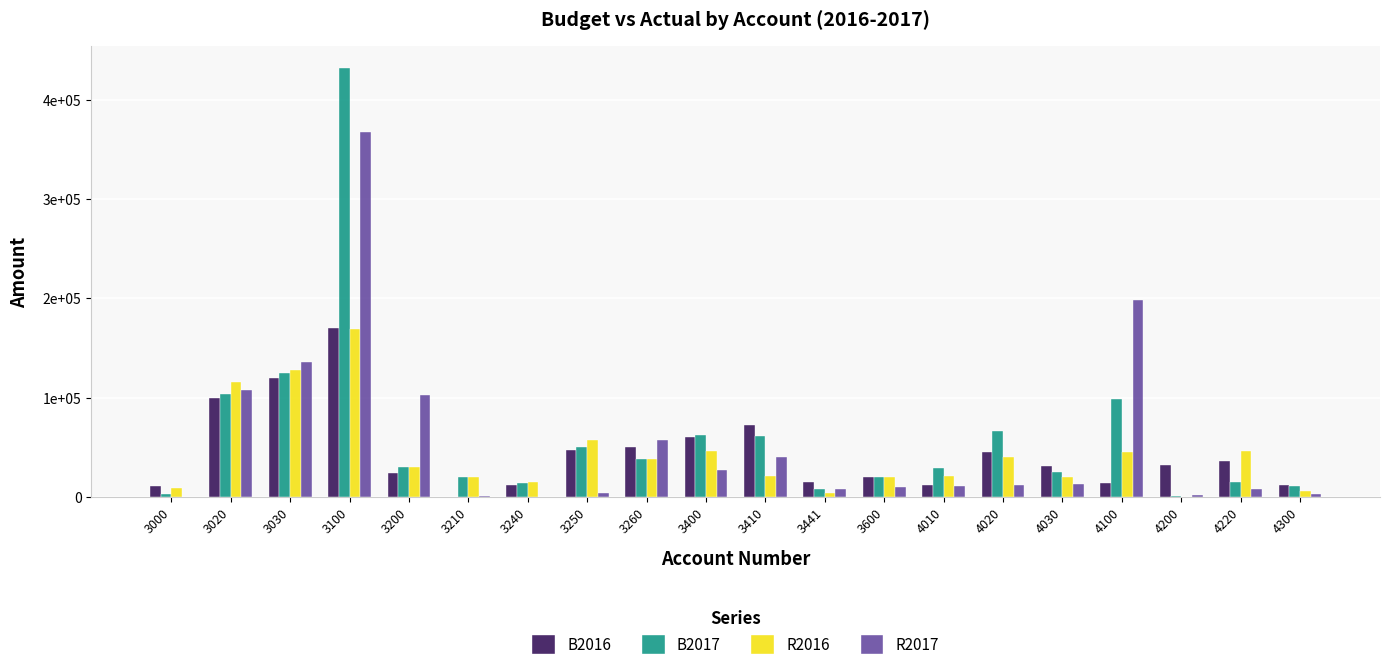

What is the total value across all series at 3600?

69600